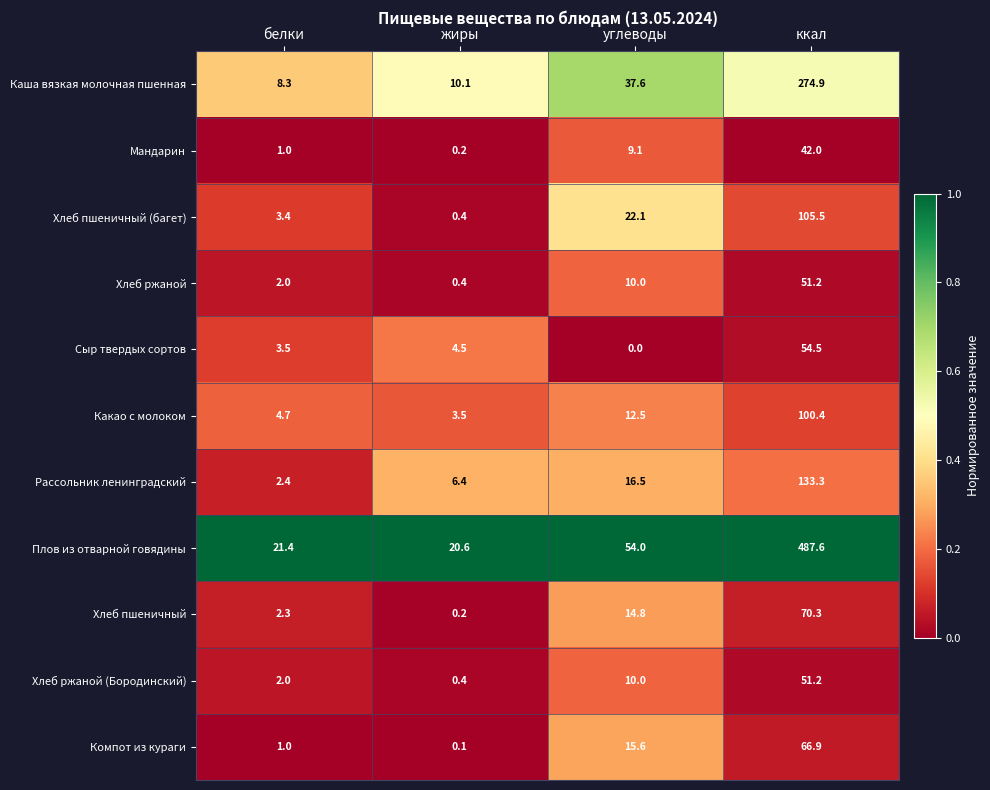

What is the total value across all series at белки?

52.0